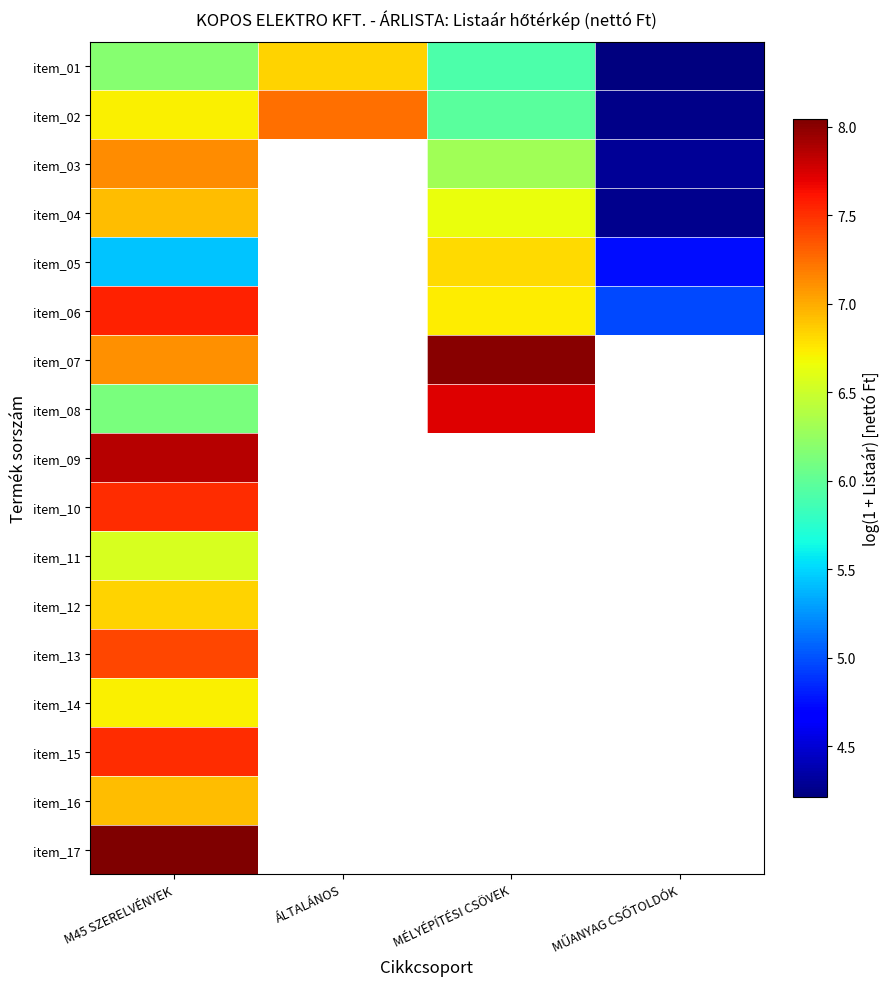

Which series has the largest range (max minus min)?

item_02